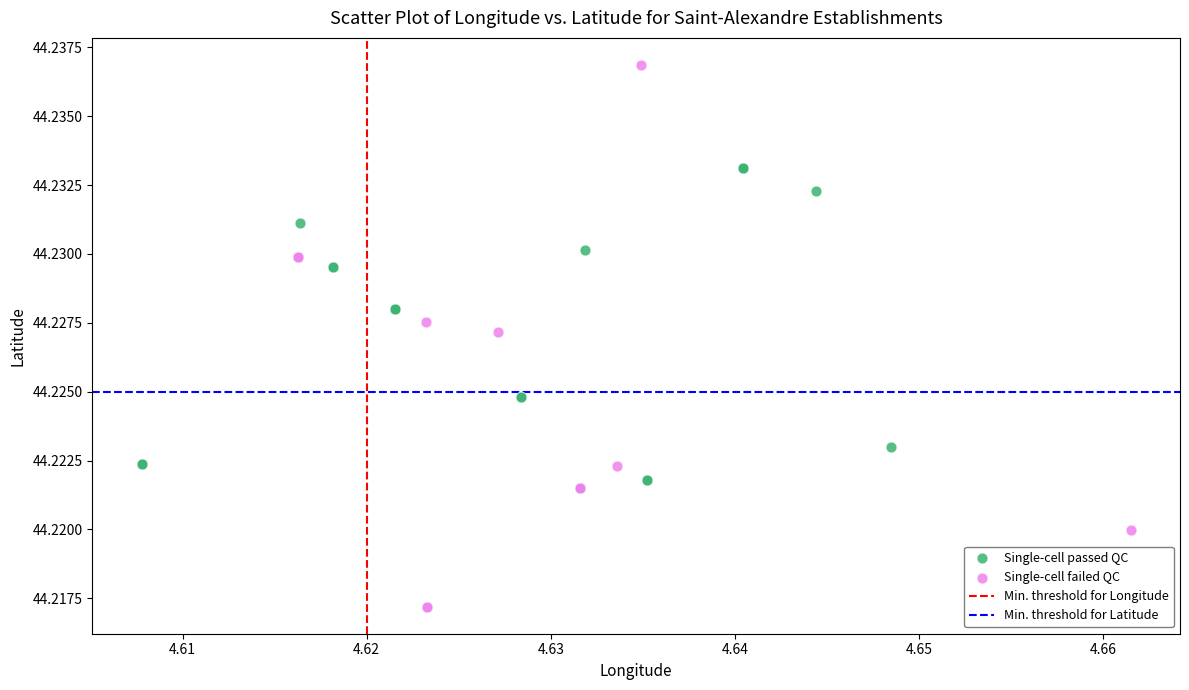

Which series has the largest Y range (max minus min)?

Single-cell failed QC